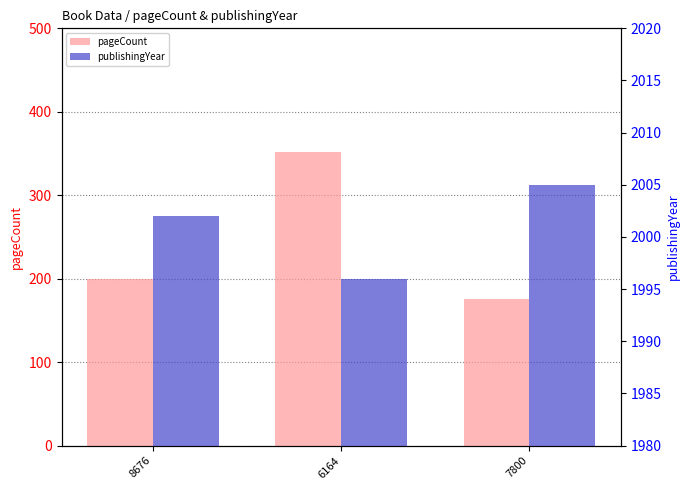

Read the pageCount value at 6164.

352